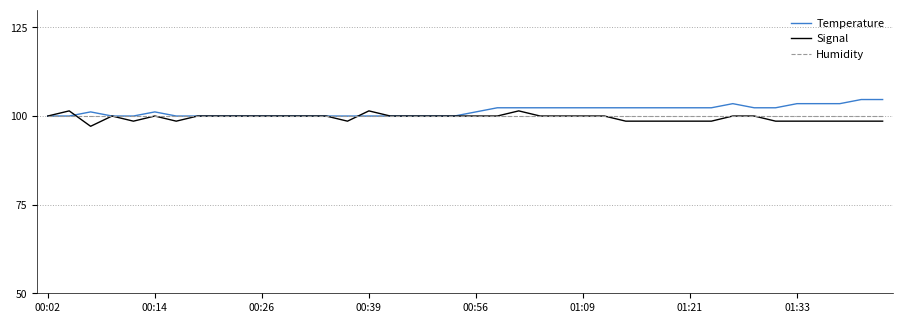

At how many categories does at least one series exceed 104?

2